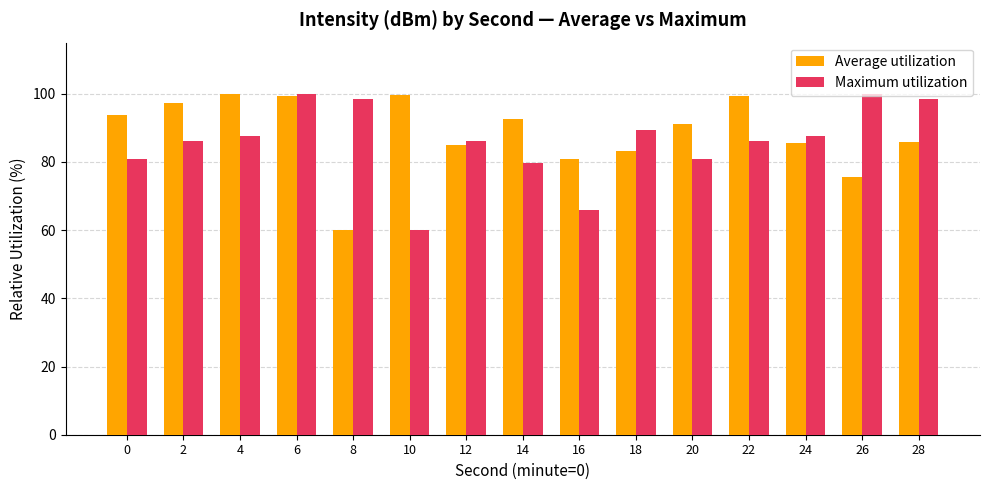

What are all the series names shown in the legend?

Average utilization, Maximum utilization